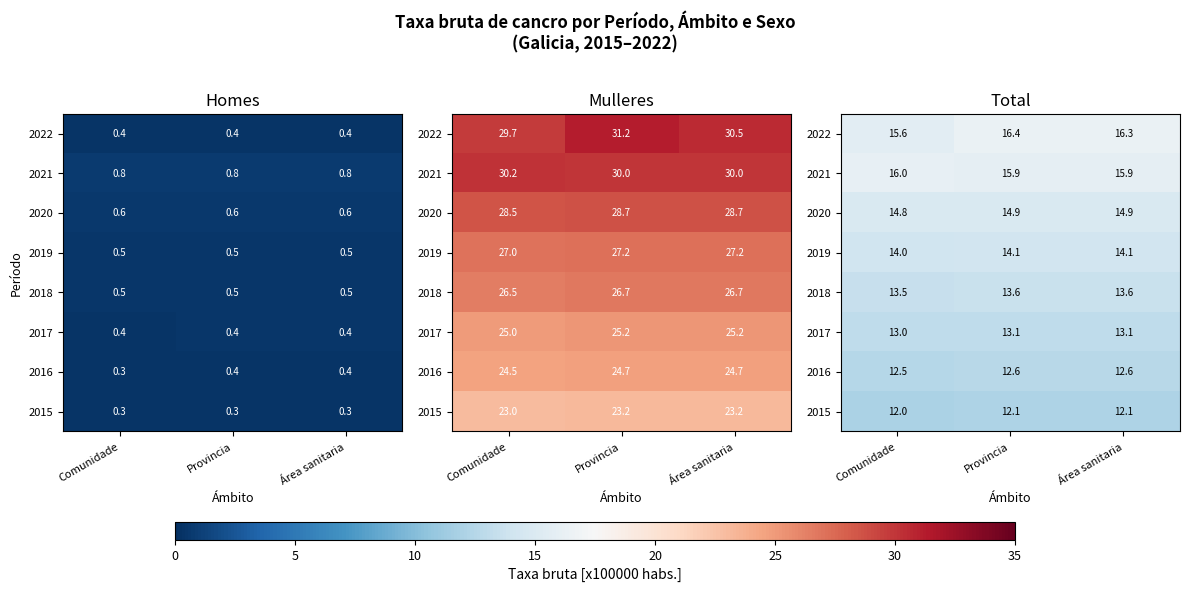

How many data points in 2022 are less than 16?

1